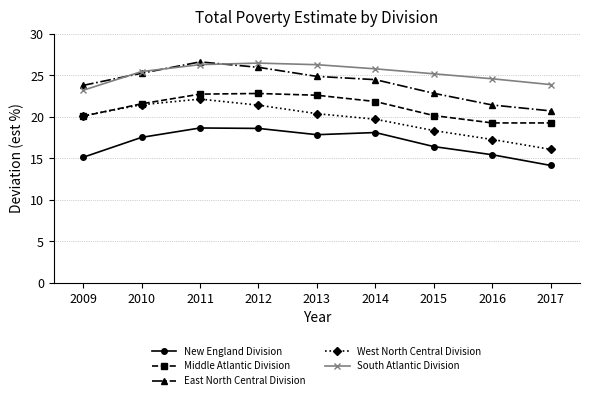

What is the maximum value for New England Division?

18.7